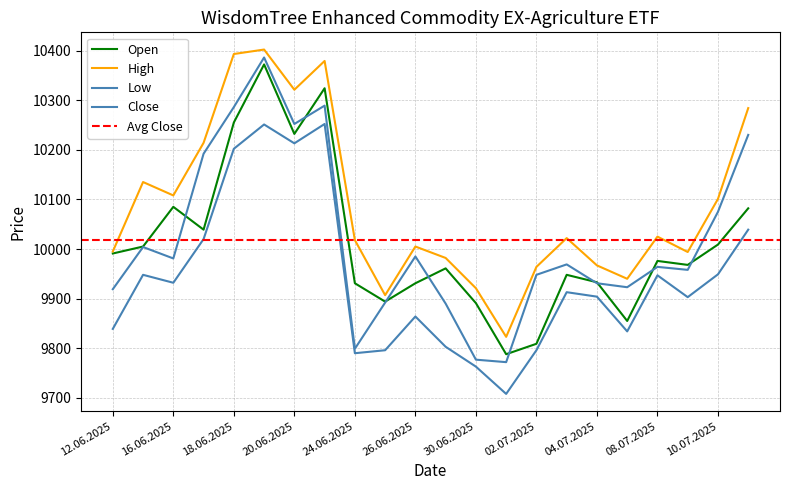

The Close series shows 9919 at 12.06.2025. True or false?

True